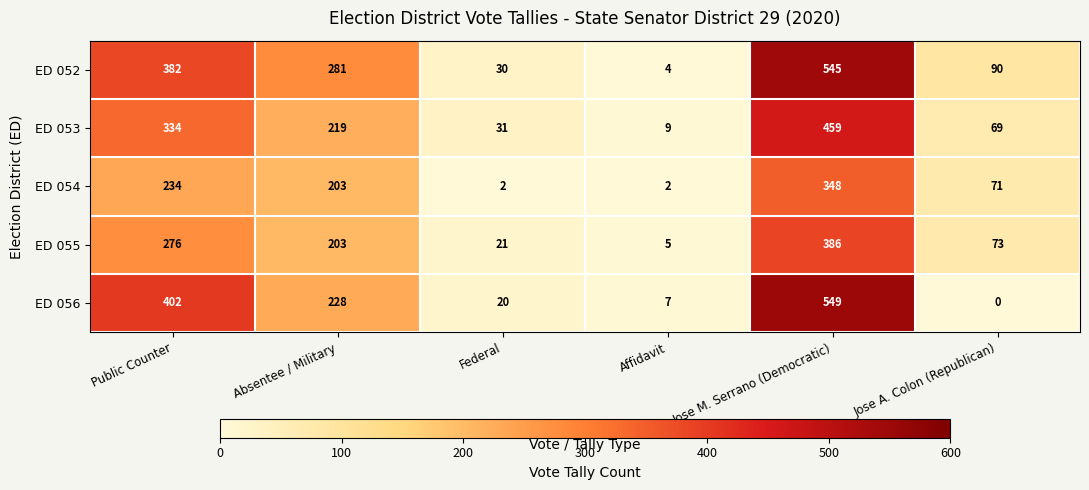

Where does the ED 053 series first go above 219?

Public Counter